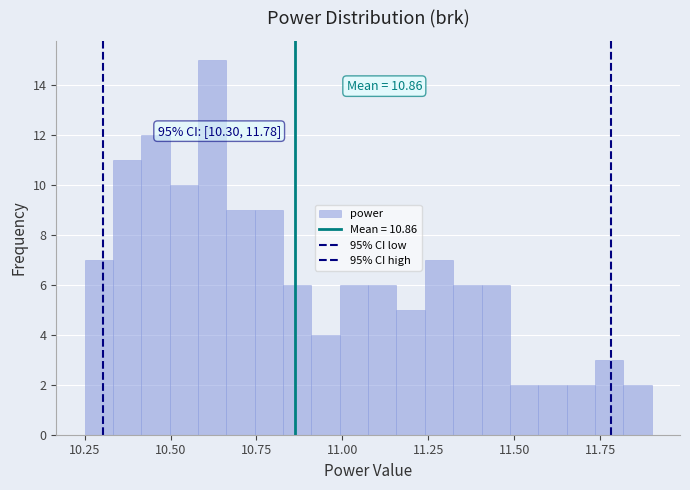

Read against the x-axis, roughly where is the centre of the tallest bar?

10.60